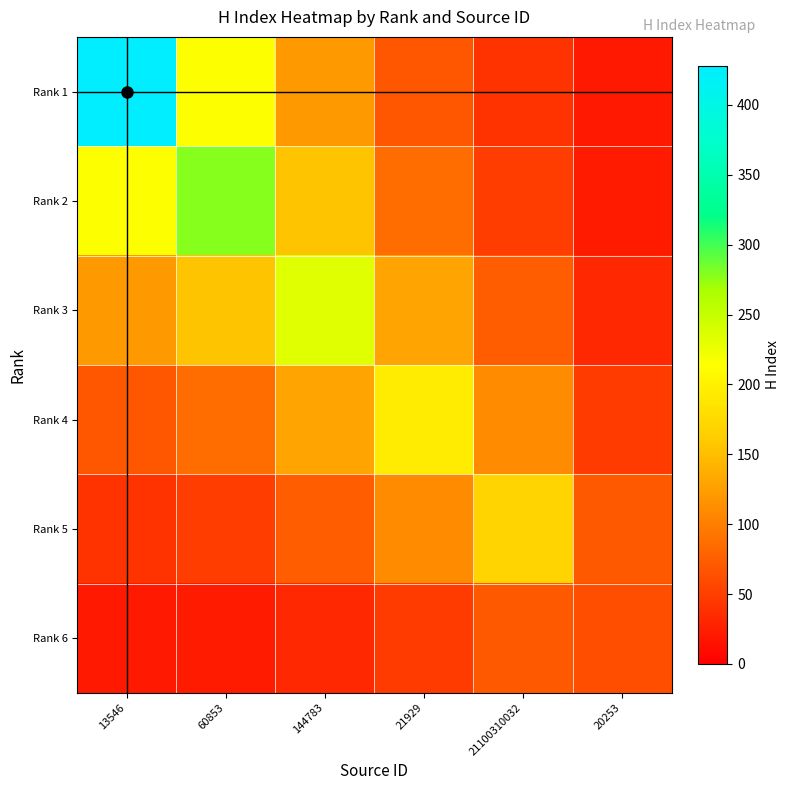

Reading left to right, extract all data points from this chart.

Rank 1: 13546=428.0	60853=214.1	144783=121.6	21929=69.4	21100310032=40.5	20253=20.2
Rank 2: 13546=214.1	60853=278.0	144783=155.0	21929=86.8	21100310032=50.0	20253=23.1
Rank 3: 13546=121.6	60853=155.0	144783=233.0	21929=129.5	21100310032=74.1	20253=33.0
Rank 4: 13546=69.4	60853=86.8	144783=129.5	21929=194.0	21100310032=110.4	20253=47.3
Rank 5: 13546=40.5	60853=50.0	144783=74.1	21929=110.4	21100310032=170.0	20253=70.7
Rank 6: 13546=20.2	60853=23.1	144783=33.0	21929=47.3	21100310032=70.7	20253=63.0